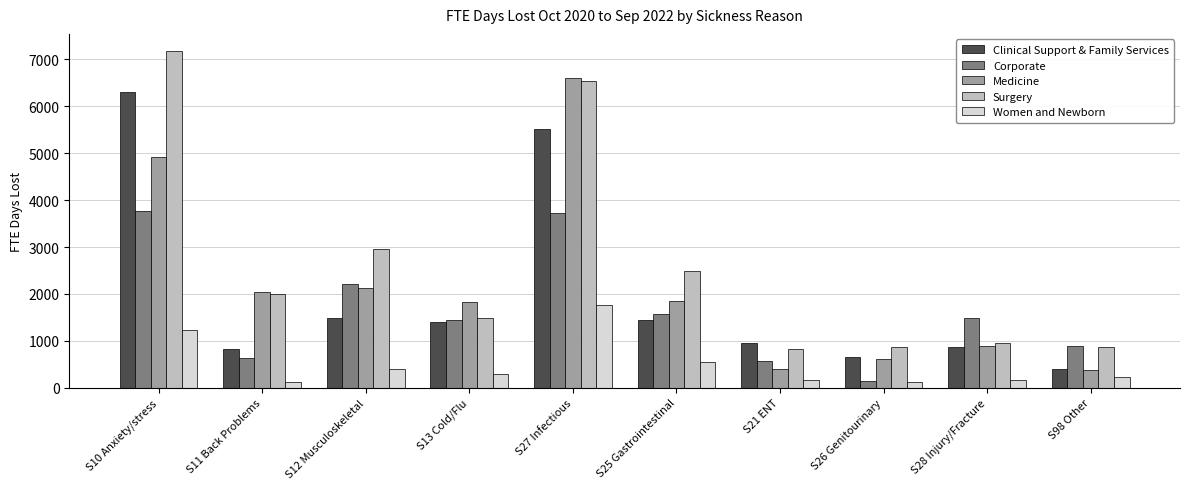

Which series changed the most between S12 Musculoskeletal and S26 Genitourinary?

Surgery